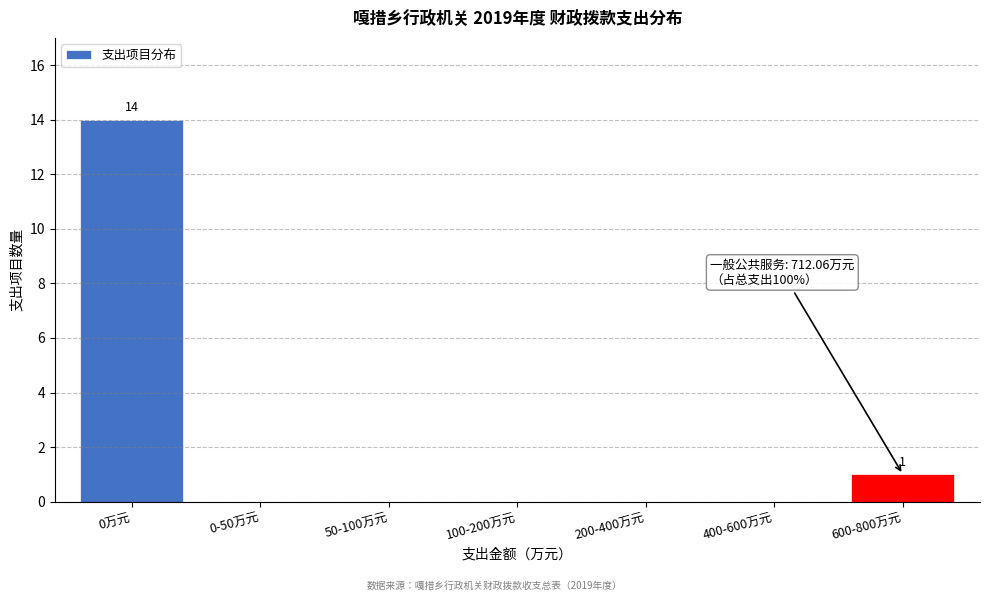

Reading left to right, list all the values displayed in this chart.

0万元=14	0-50万元=0	50-100万元=0	100-200万元=0	200-400万元=0	400-600万元=0	600-800万元=1